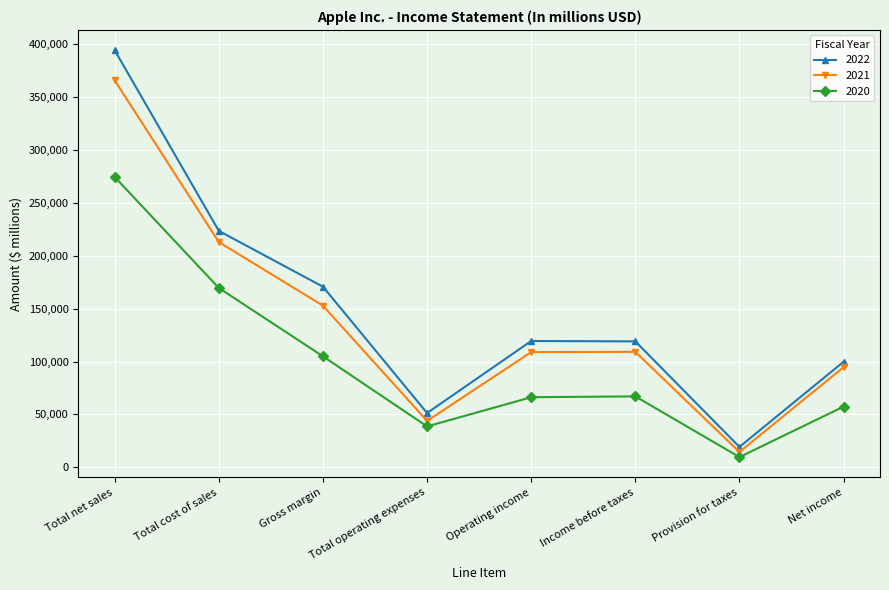

True or false: 2021 and 2022 cross at least once.

False